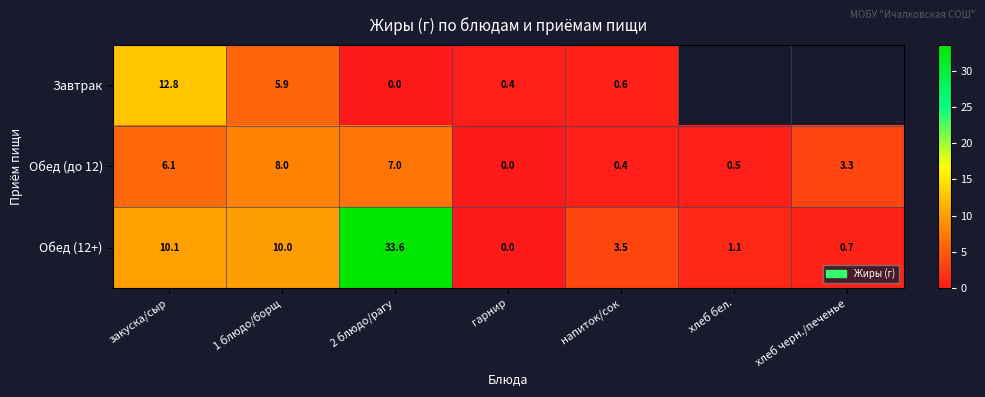

True or false: Обед (до 12) has a value of 0.0 at гарнир.

True